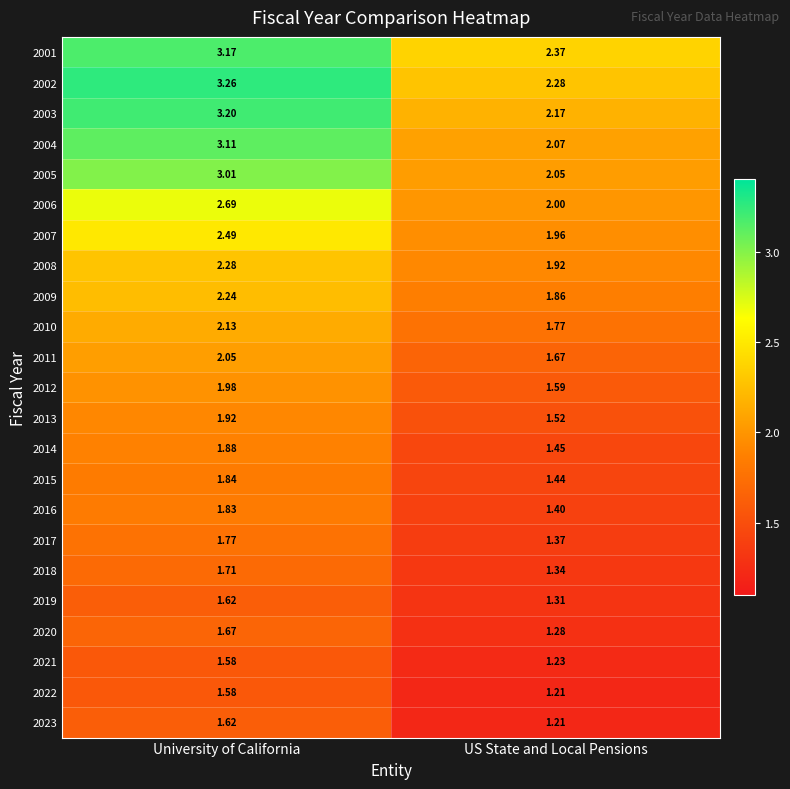

List the labels in order of 2014 value, largest first.

University of California, US State and Local Pensions